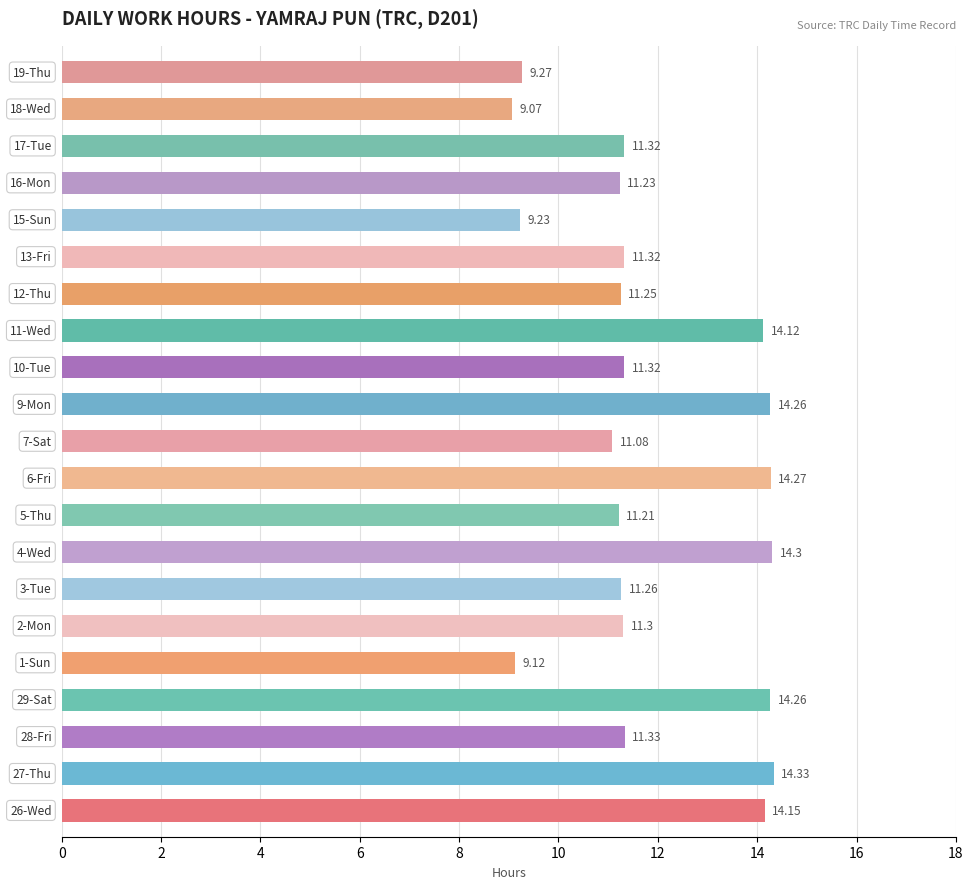

What is the difference between the second highest and second lowest values?

5.2